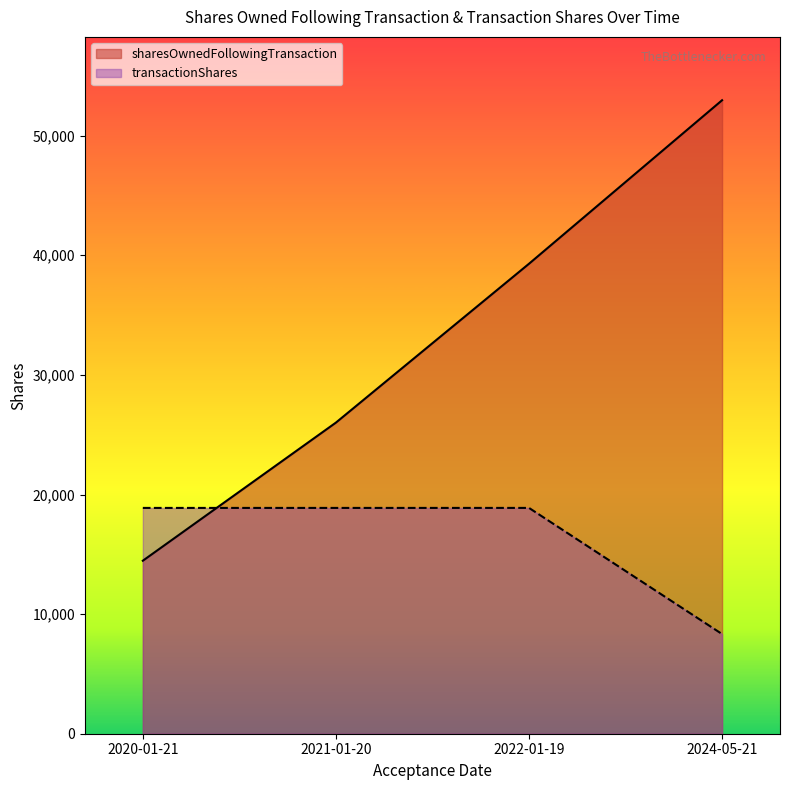

Between 2022-01-19 and 2024-05-21, which series saw the biggest shift?

sharesOwnedFollowingTransaction